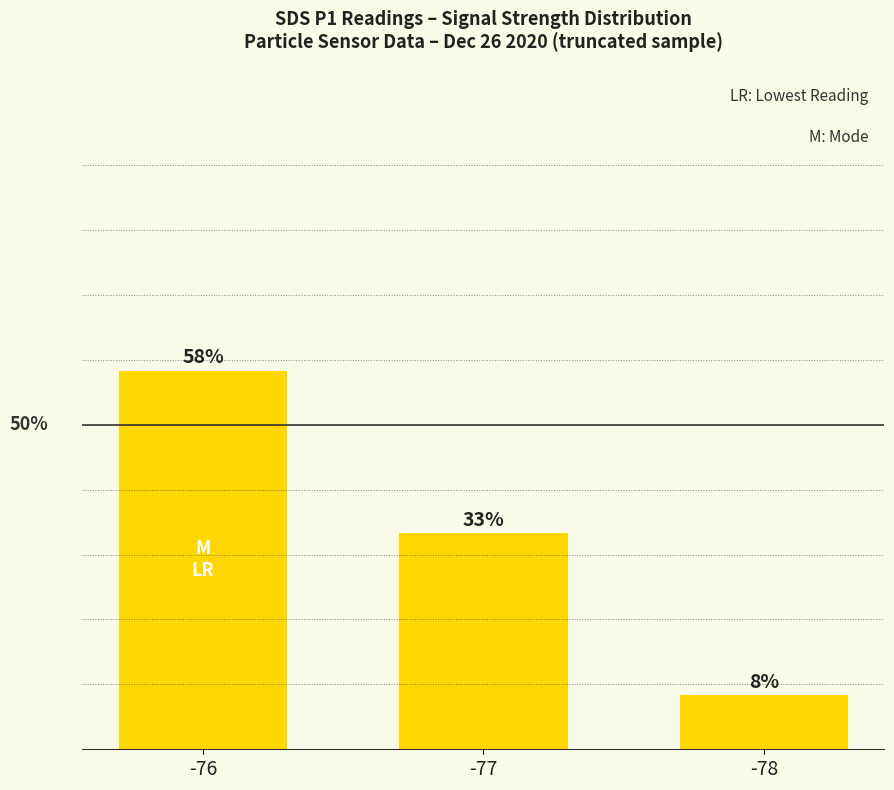

Are the bars grouped side by side (vs. stacked)?

No